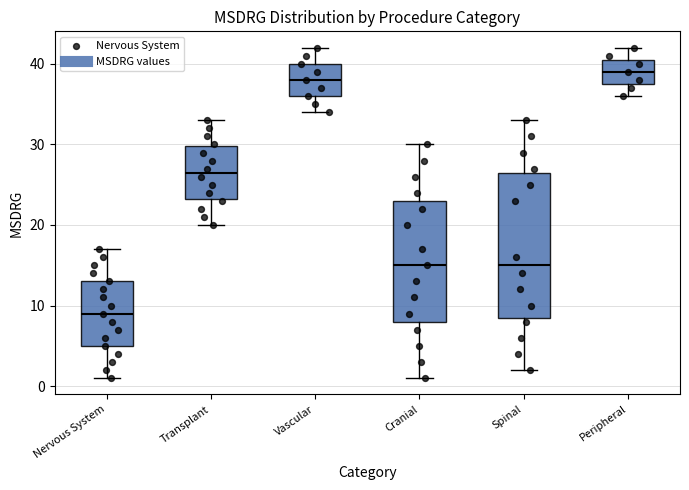

Reading left to right, transcribe this box plot: for each box, give where its median line is, the range the box spans, and where its two whiskers end, as read against the y-axis. The values are not printed on the chart, so give them approximately, as read against the axis.

Nervous System: median 9, box 5 to 13, whiskers 1 to 17
Transplant: median 27, box 23 to 30, whiskers 20 to 33
Vascular: median 38, box 36 to 40, whiskers 34 to 42
Cranial: median 15, box 8 to 23, whiskers 1 to 30
Spinal: median 15, box 9 to 27, whiskers 2 to 33
Peripheral: median 39, box 38 to 41, whiskers 36 to 42